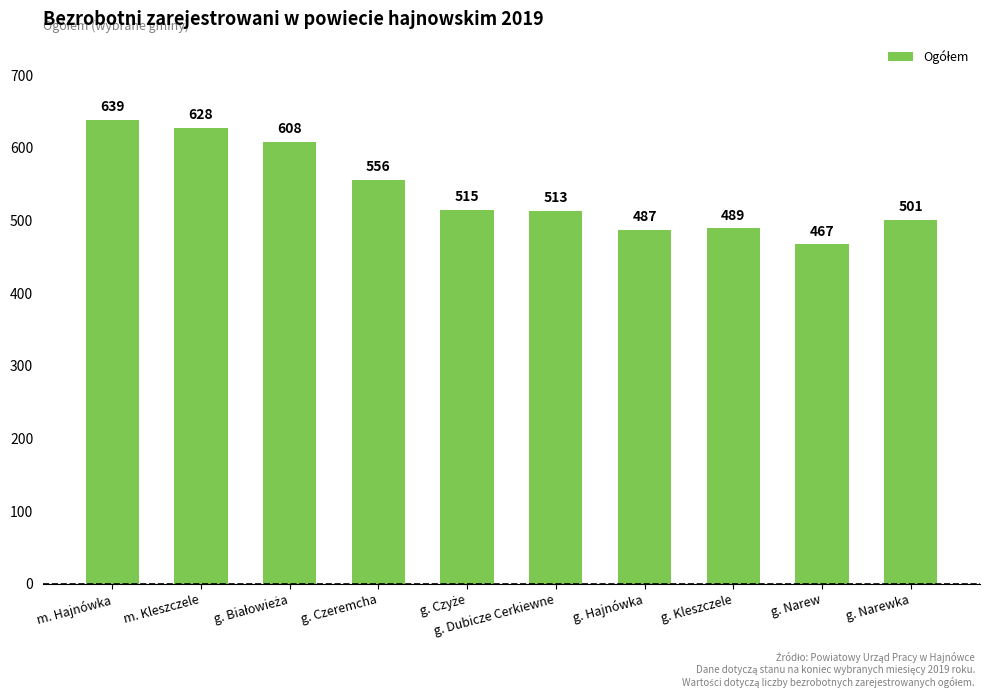

Which category has the lowest value across all series?

g. Narew